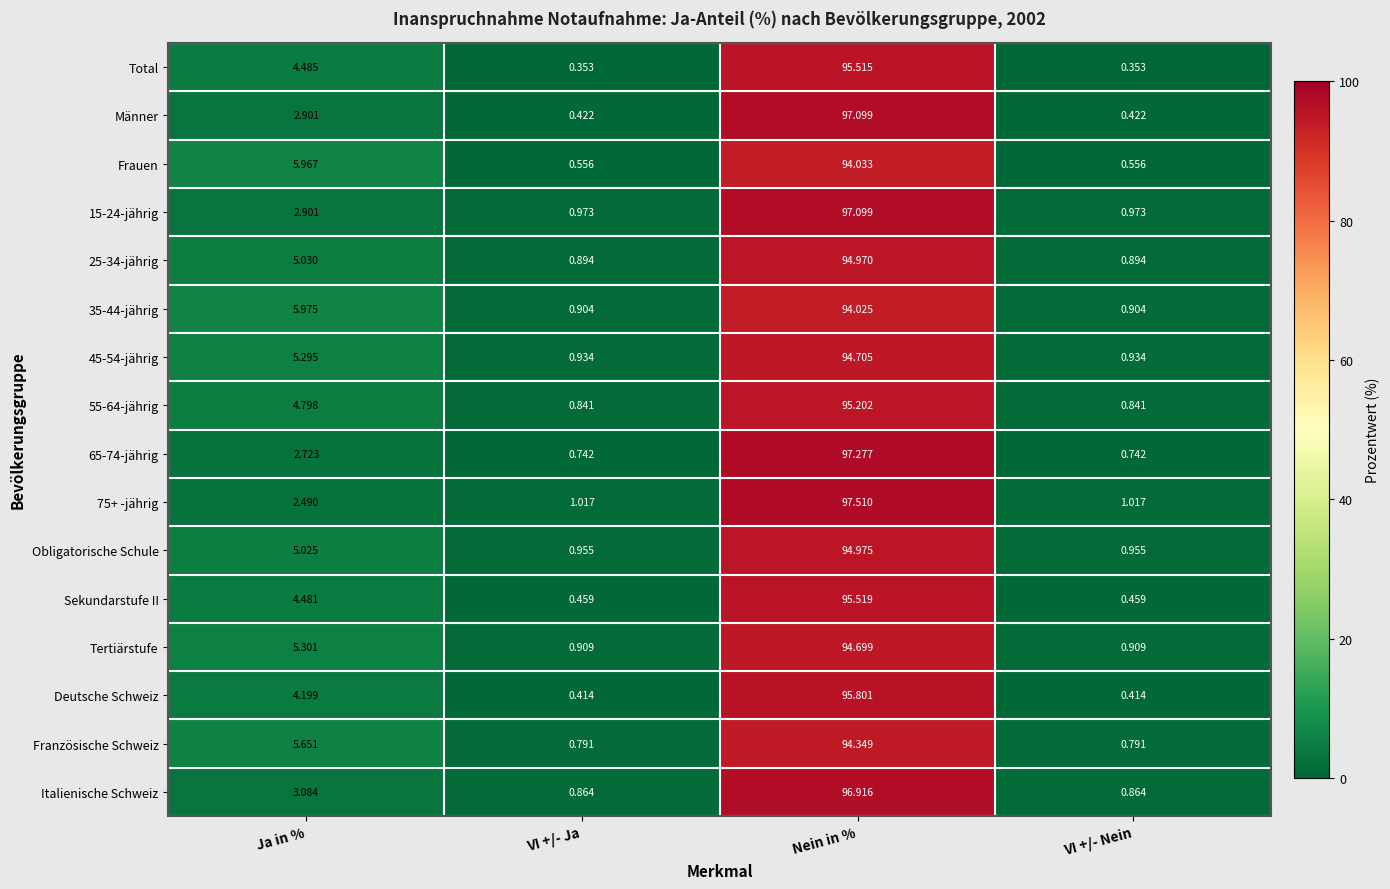

Which series has the largest total across all categories?

75+ -jährig